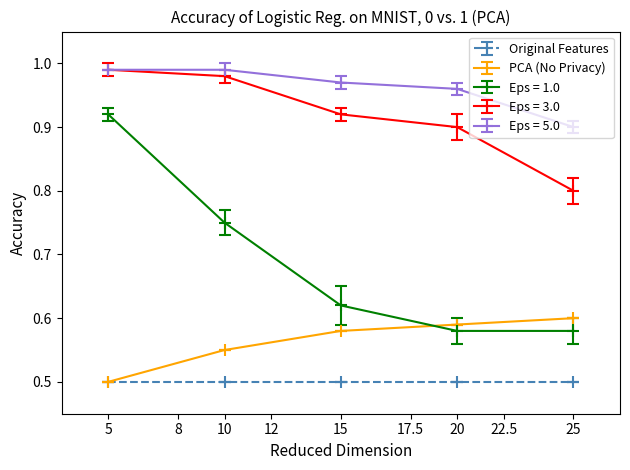

Is it true that Original Features equals 0.5 at 25?

True